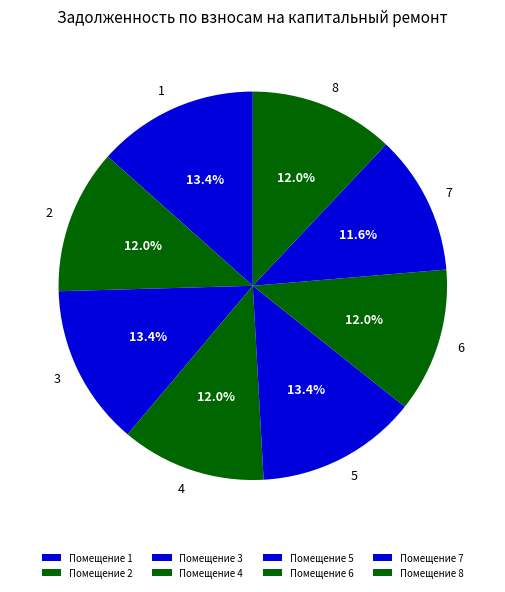

Is there a majority slice in this chart?

No